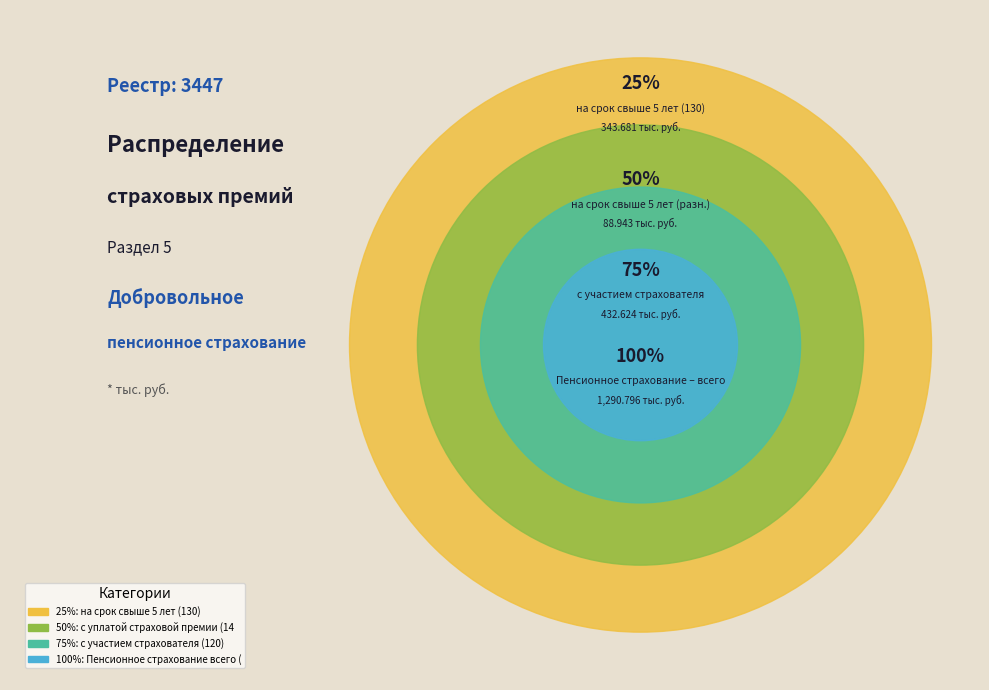

What is the change in value from с уплатой страховой премии (140) to Пенсионное страхование всего (110)?

+1201.9